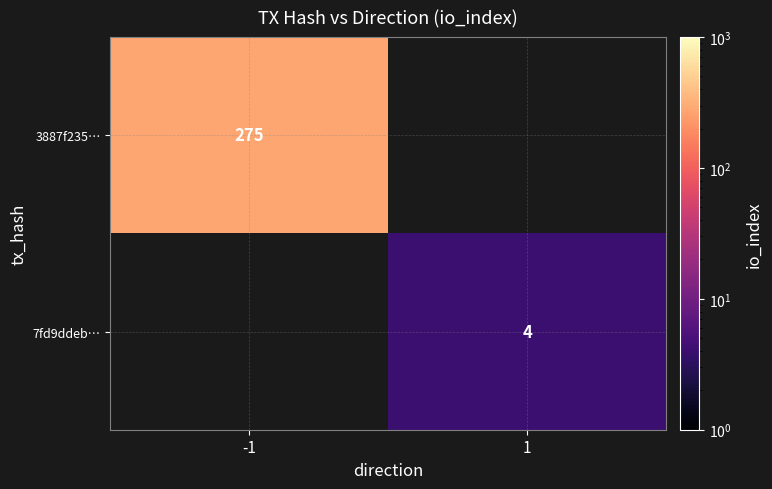

True or false: 7fd9ddeb… has a value of 4 at 1.

True